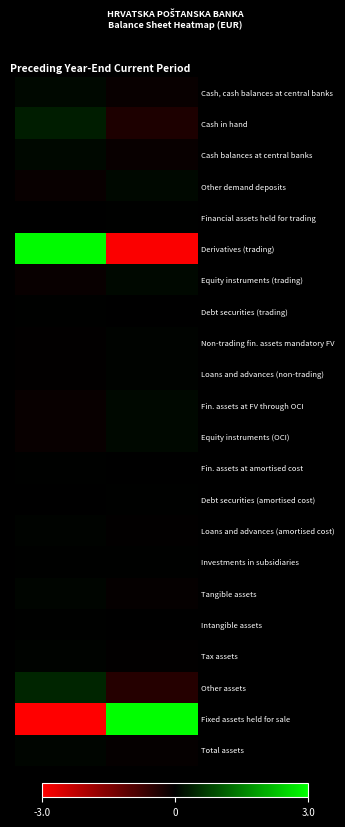

Reading right to left, list all the values displayed in this chart.

Cash, cash balances at central banks: Current Period=-0.1	Preceding Year-End=0.1
Cash in hand: Current Period=-0.3	Preceding Year-End=0.3
Cash balances at central banks: Current Period=-0.1	Preceding Year-End=0.1
Other demand deposits: Current Period=0.1	Preceding Year-End=-0.1
Financial assets held for trading: Current Period=0.0	Preceding Year-End=-0.0
Derivatives (trading): Current Period=-2.9	Preceding Year-End=2.9
Equity instruments (trading): Current Period=0.1	Preceding Year-End=-0.1
Debt securities (trading): Current Period=-0.0	Preceding Year-End=0.0
Non-trading fin. assets mandatory FV: Current Period=0.0	Preceding Year-End=-0.0
Loans and advances (non-trading): Current Period=0.0	Preceding Year-End=-0.0
Fin. assets at FV through OCI: Current Period=0.1	Preceding Year-End=-0.1
Equity instruments (OCI): Current Period=0.1	Preceding Year-End=-0.1
Fin. assets at amortised cost: Current Period=-0.0	Preceding Year-End=0.0
Debt securities (amortised cost): Current Period=0.0	Preceding Year-End=-0.0
Loans and advances (amortised cost): Current Period=-0.0	Preceding Year-End=0.0
Investments in subsidiaries: Current Period=0.0	Preceding Year-End=0.0
Tangible assets: Current Period=-0.1	Preceding Year-End=0.1
Intangible assets: Current Period=-0.0	Preceding Year-End=0.0
Tax assets: Current Period=-0.0	Preceding Year-End=0.0
Other assets: Current Period=-0.4	Preceding Year-End=0.4
Fixed assets held for sale: Current Period=3.0	Preceding Year-End=-3.0
Total assets: Current Period=-0.1	Preceding Year-End=0.1